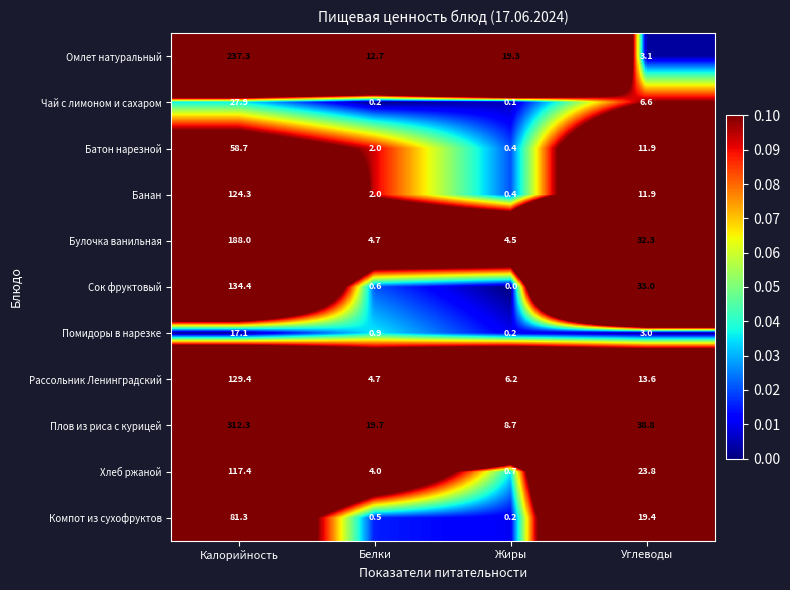

What is the difference between the second highest and second lowest values in the Банан series?

9.9